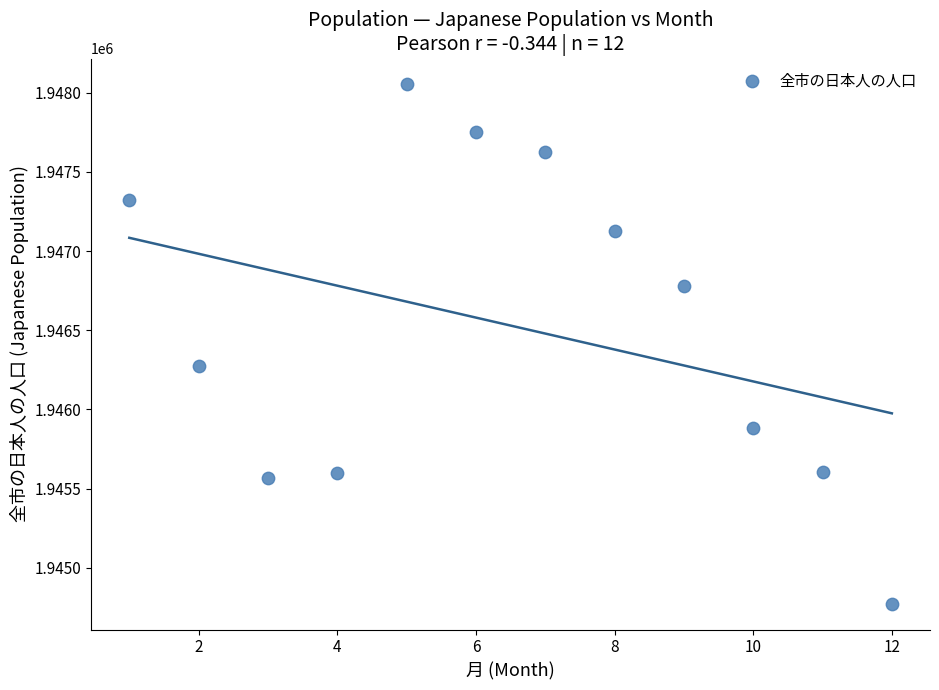

What is the average Y value?

1946530